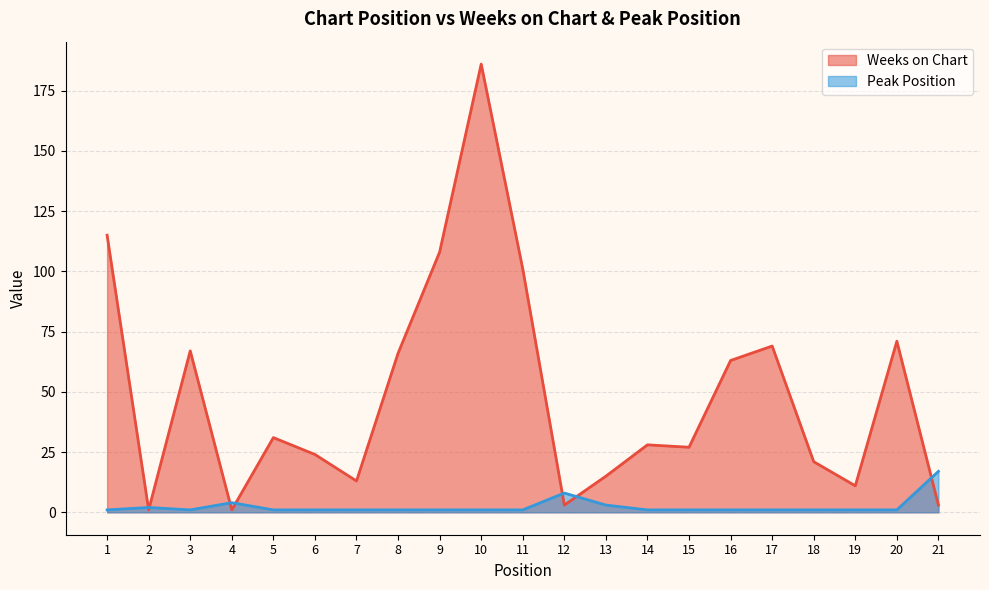

What is the value of the Weeks on Chart point at the 16th from the left?

63